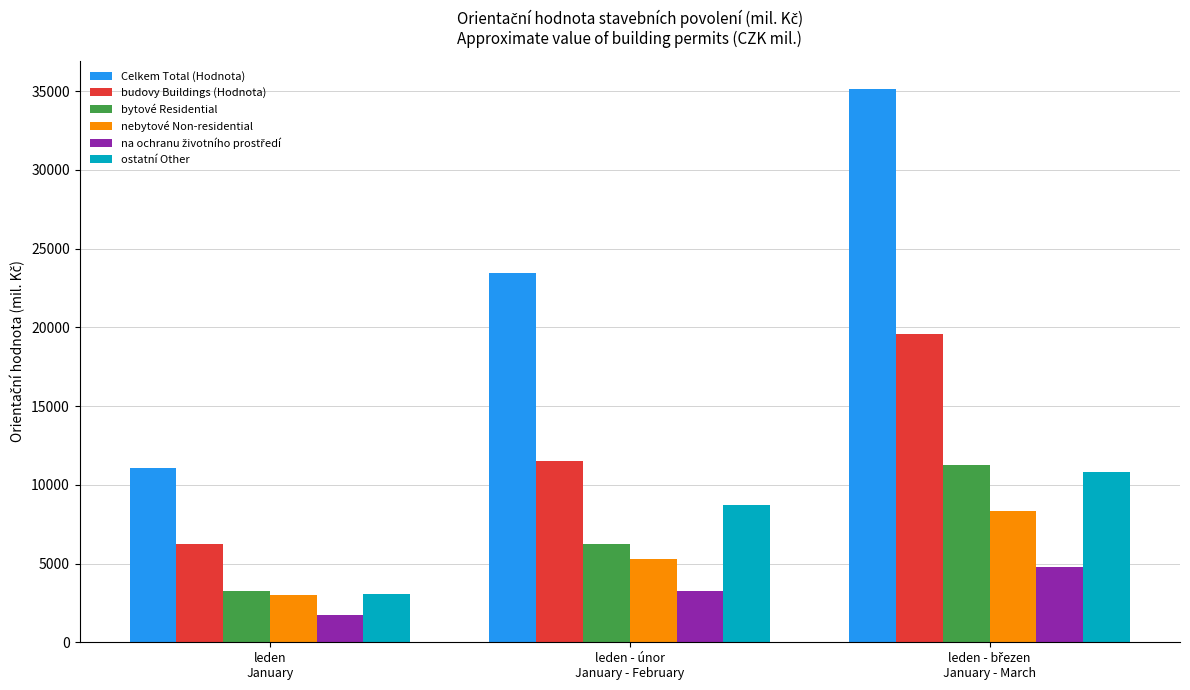

Which category has the lowest value across all series?

leden
January